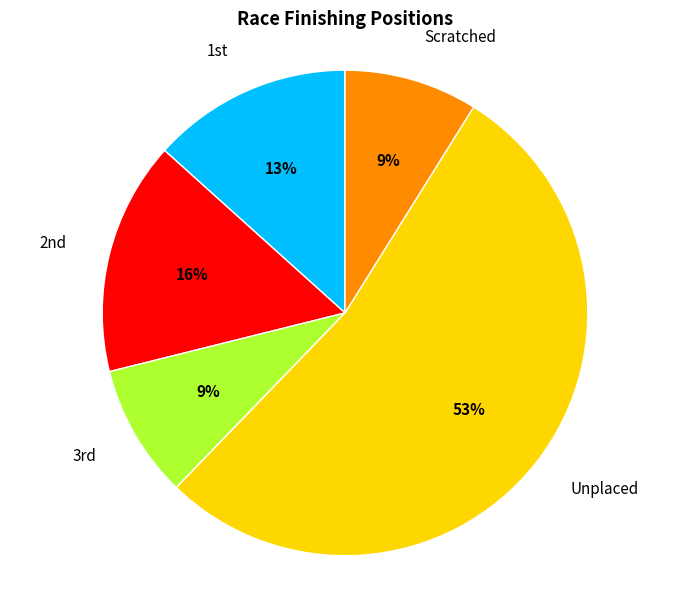

Is there any slice that represents more than half of the pie?

Yes